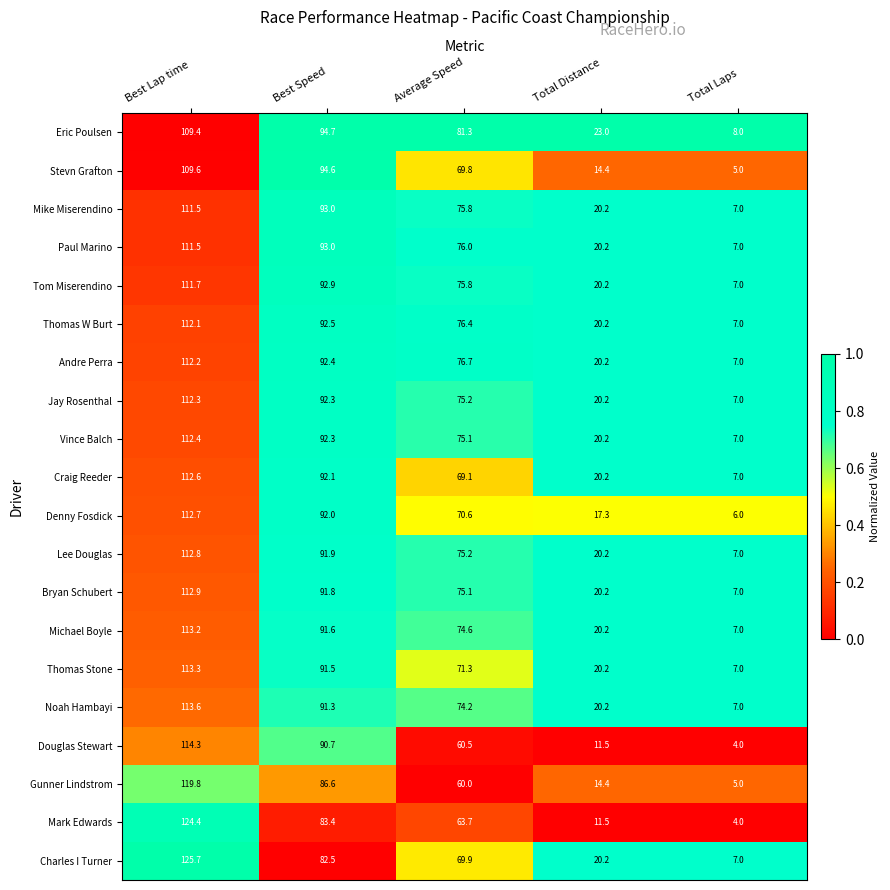

At which category is the sum across all series the highest?

Best Lap time